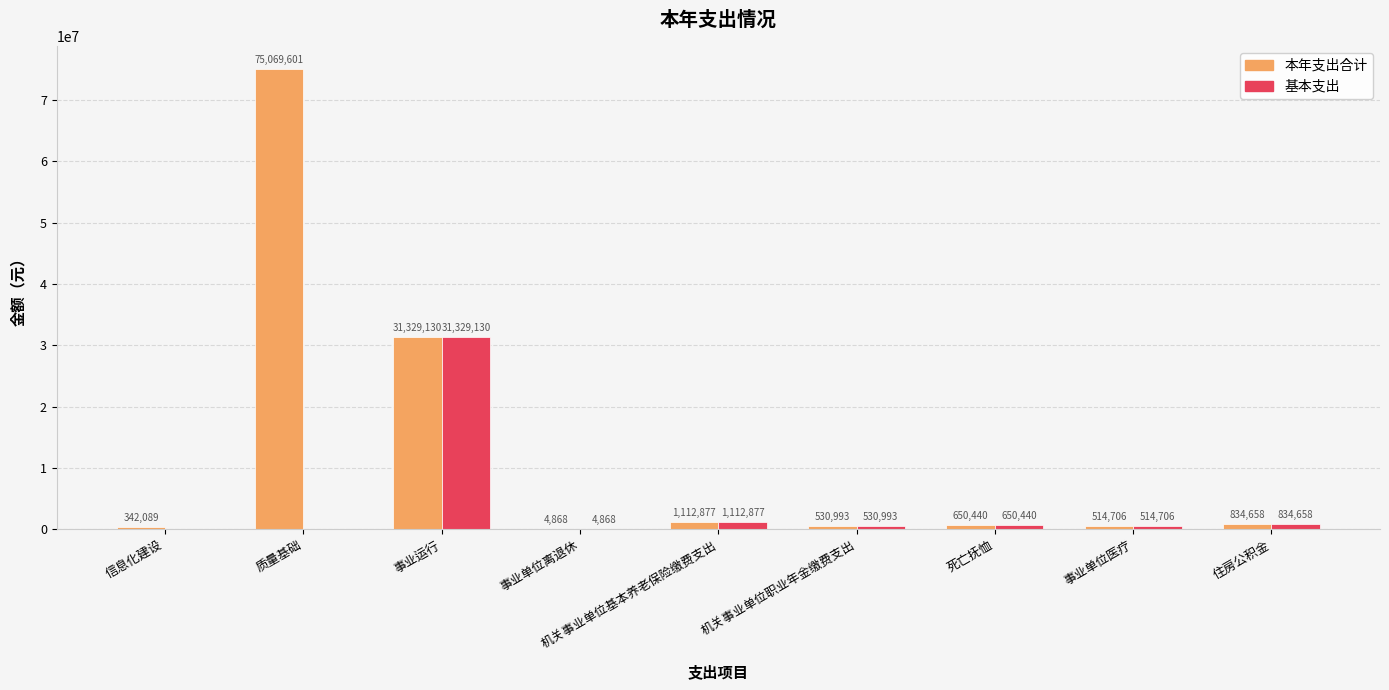

What value does the 本年支出合计 series have at 机关事业单位基本养老保险缴费支出?

1112876.9